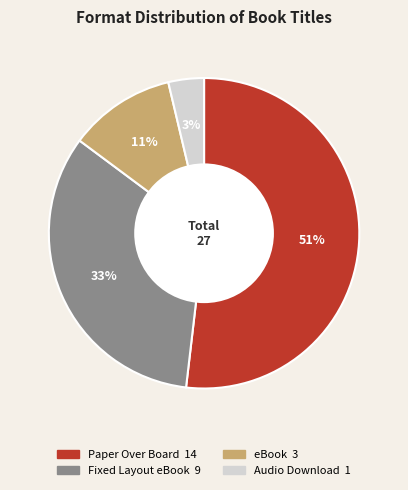

Which has a higher value, Fixed Layout eBook or eBook?

Fixed Layout eBook